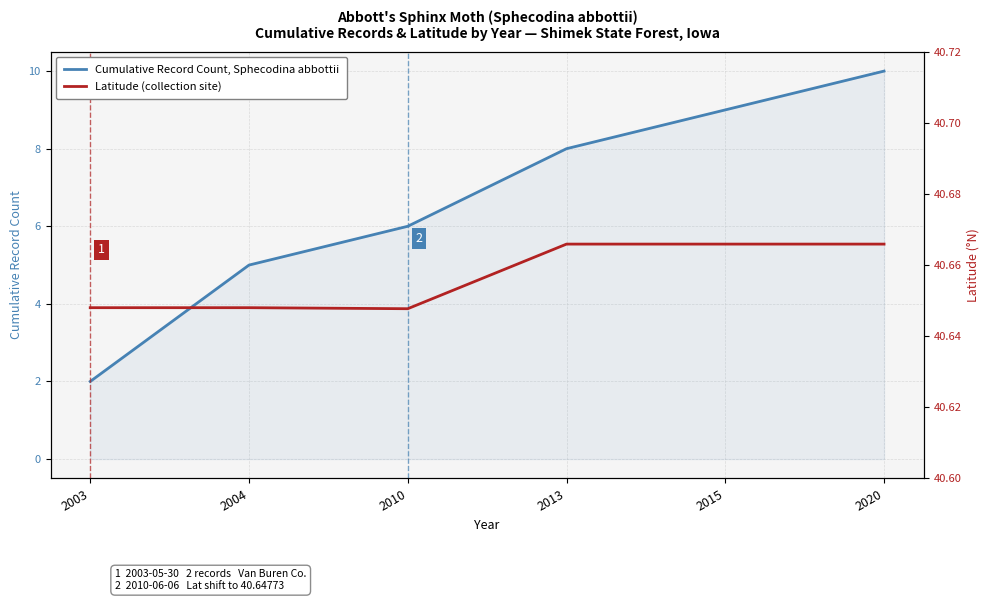

Rank the categories by Cumulative Record Count, Sphecodina abbottii value from highest to lowest.

2020, 2015, 2013, 2010, 2004, 2003